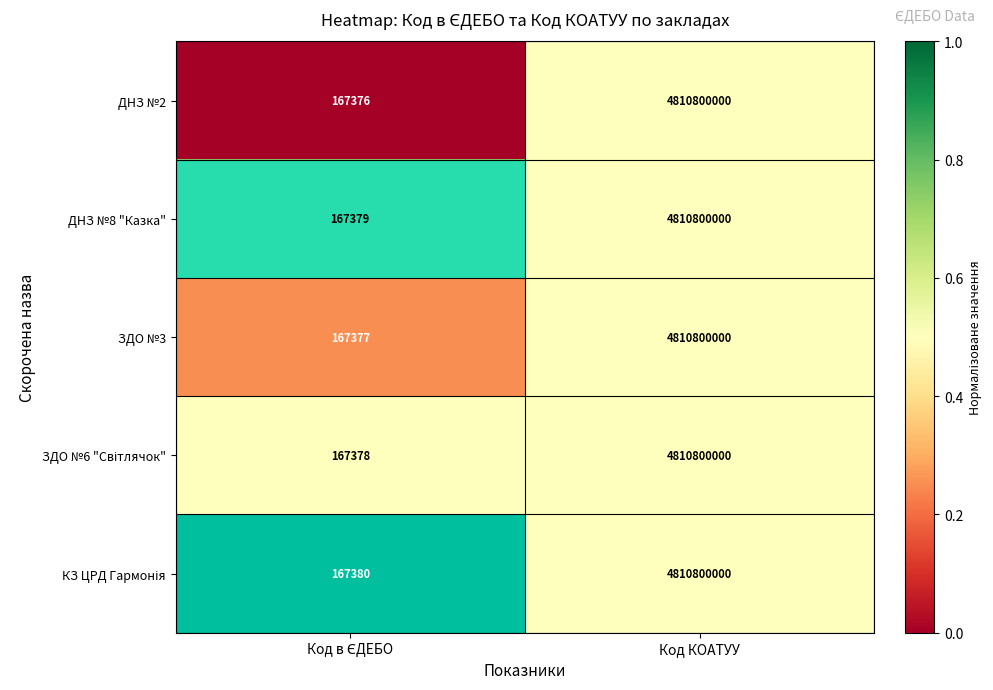

What is the difference between the maximum and minimum values in the ДНЗ №8 "Казка" series?

4810632621